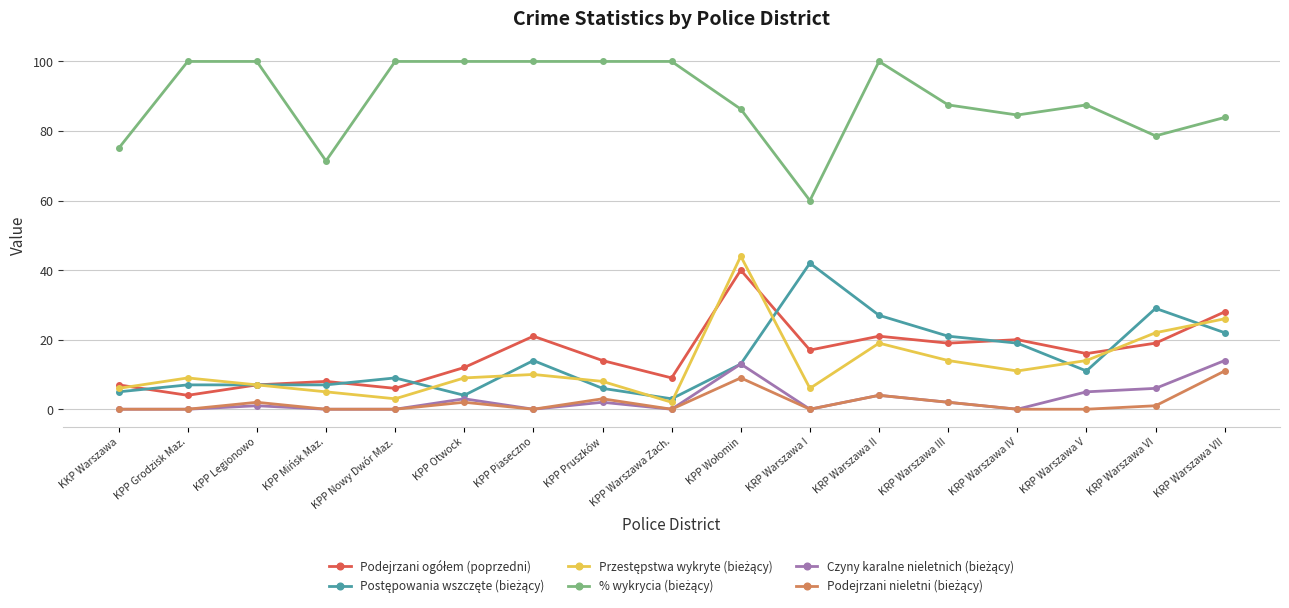

How many categories are shown in the chart?

17